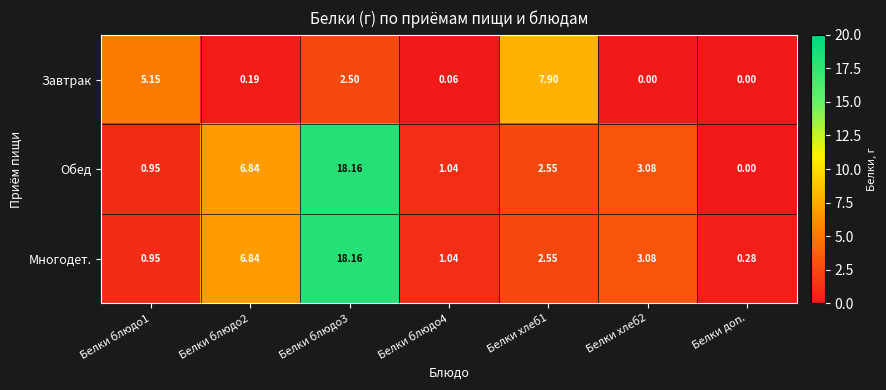

Is the value of Многодет. at Белки блюдо2 greater than the value of Завтрак at Белки блюдо3?

Yes